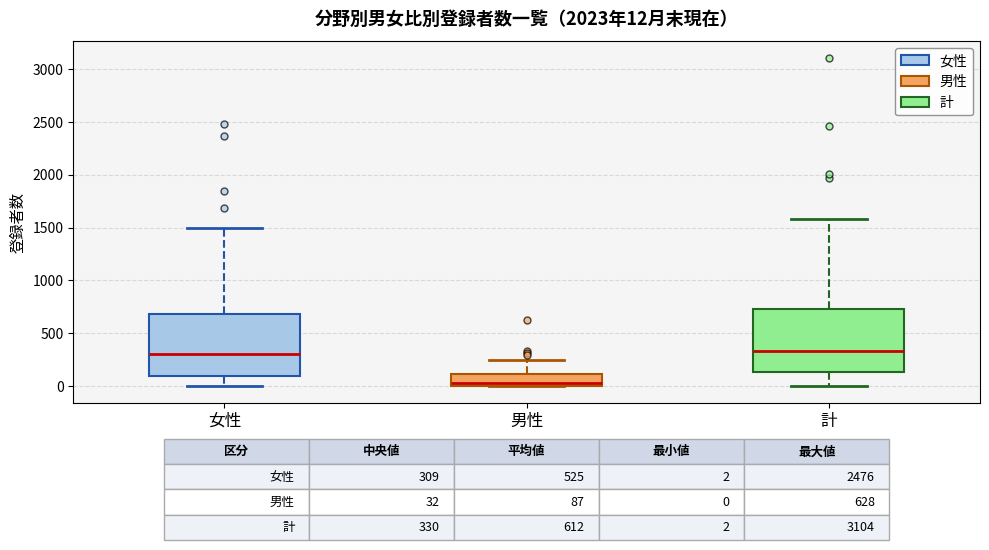

Which box's median line is the lowest?

男性